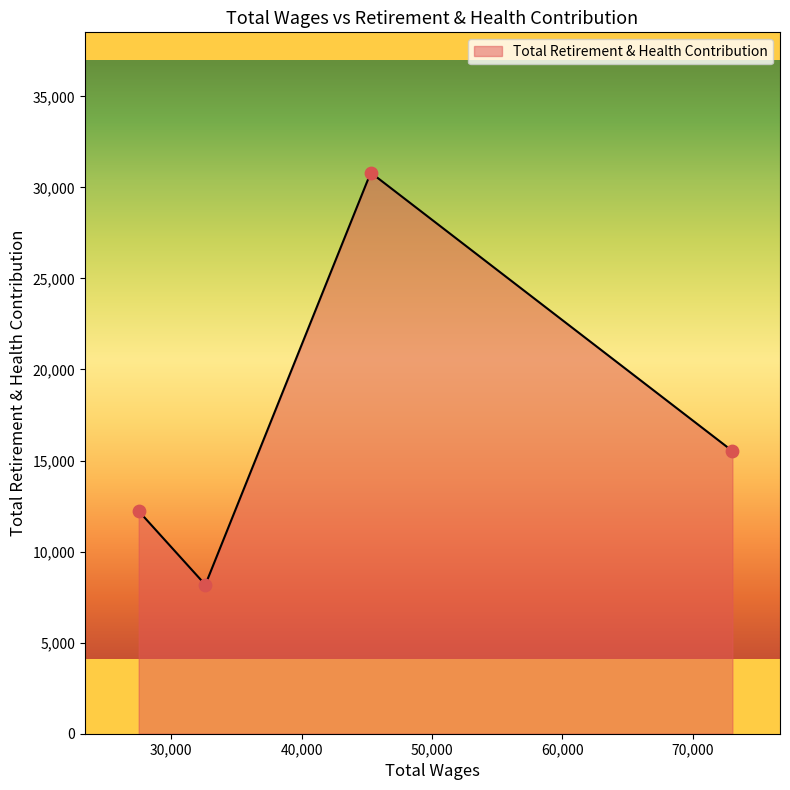

What is the difference between the maximum and second lowest values?

18586